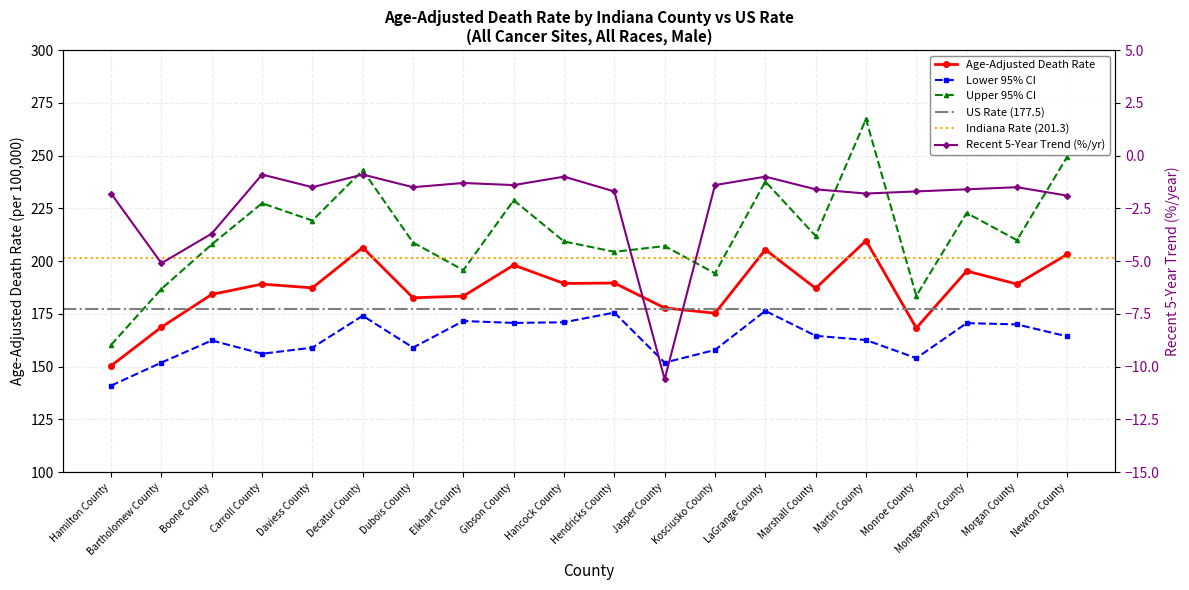

What is the average value of the Recent 5-Year Trend series?

-2.2